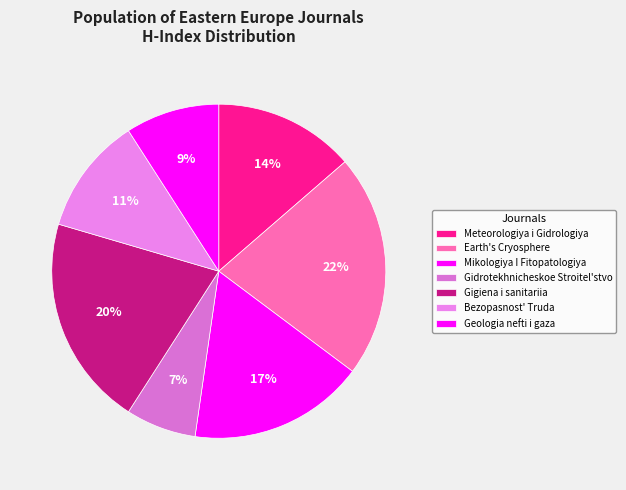

To the nearest percent, what is the combined percentage of Gidrotekhnicheskoe Stroitel'stvo and Geologia nefti i gaza?

16%